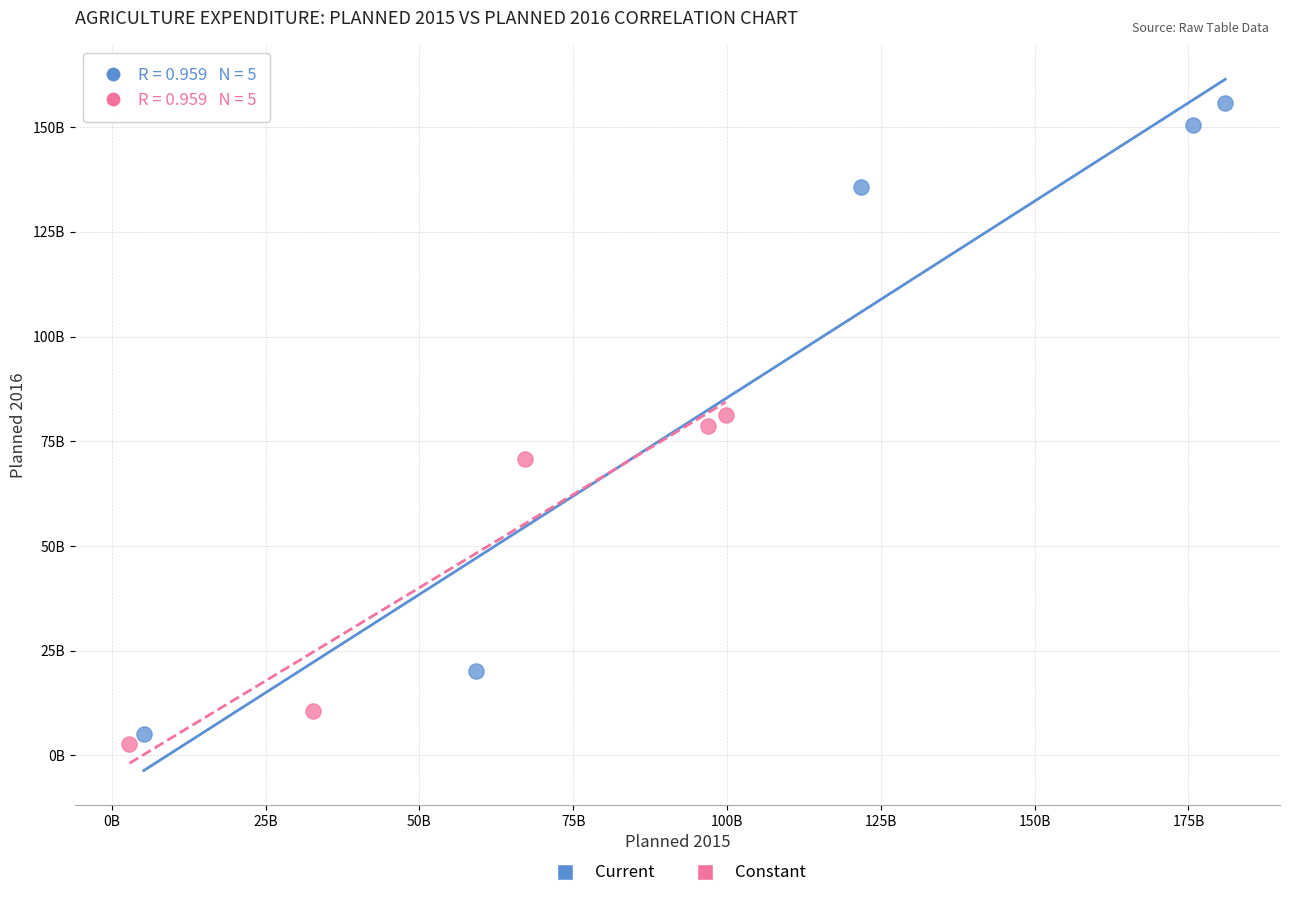

What are all the series names shown in the legend?

Current, Constant